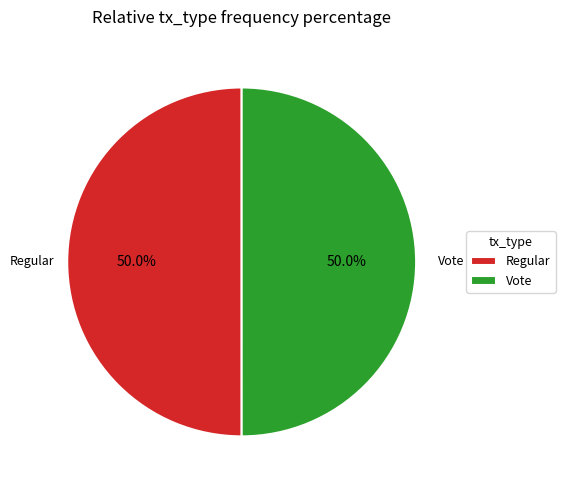

What percentage do Regular and Vote together represent?

100.0%